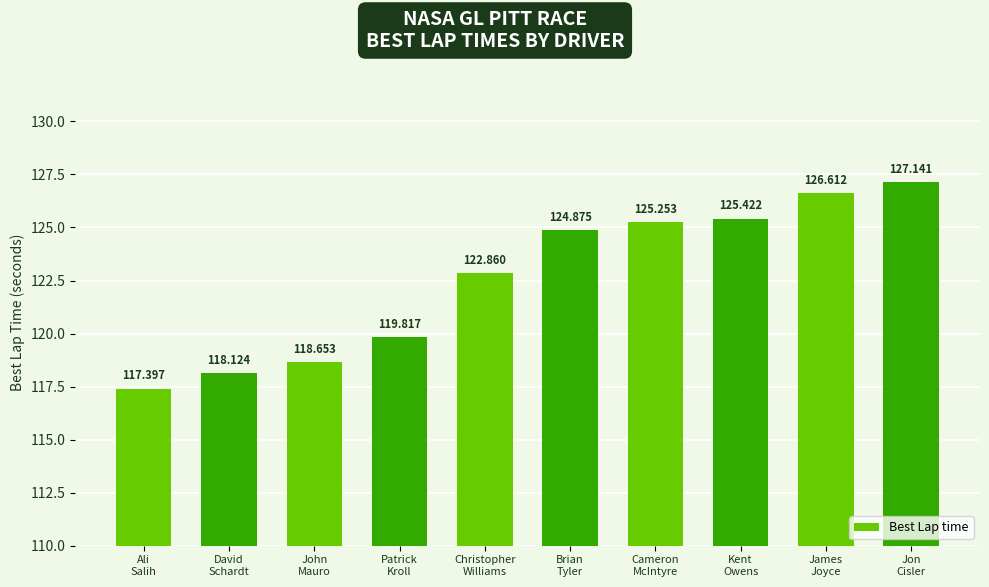

Reading left to right, list all the values displayed in this chart.

Ali
Salih=117.4	David
Schardt=118.1	John
Mauro=118.7	Patrick
Kroll=119.8	Christopher
Williams=122.9	Brian
Tyler=124.9	Cameron
McIntyre=125.3	Kent
Owens=125.4	James
Joyce=126.6	Jon
Cisler=127.1